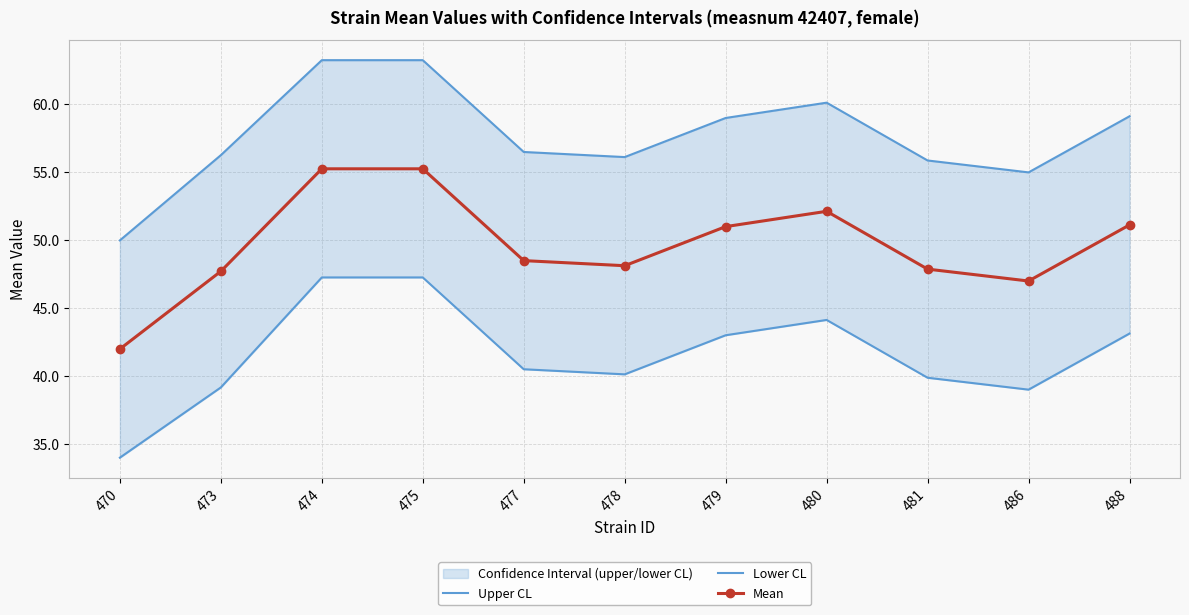

Does the chart have visible grid lines?

Yes